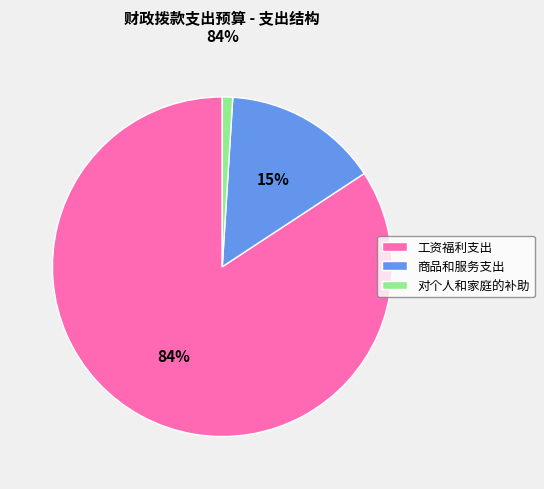

To the nearest percent, what percentage of the pie is 工资福利支出?

84%